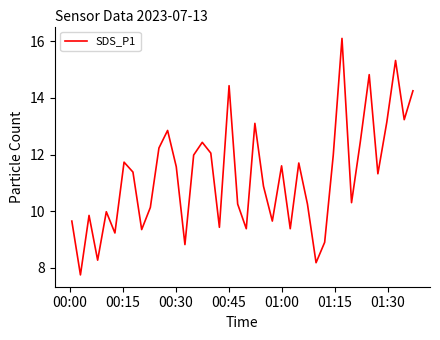

What is the sum of all values?

449.3